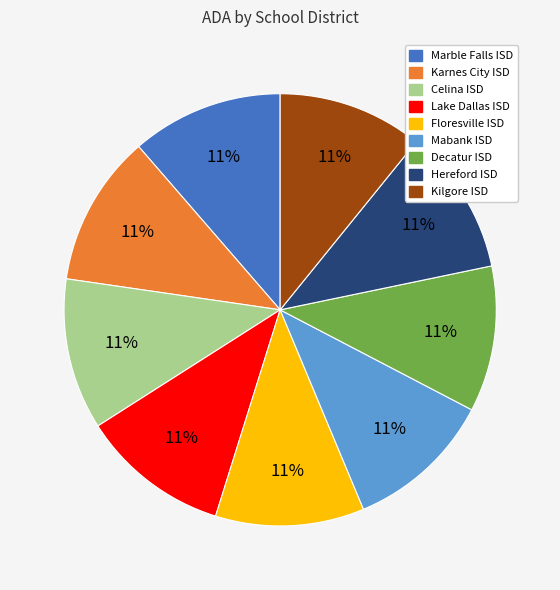

Is it true that Marble Falls ISD is 5% of the pie?

False